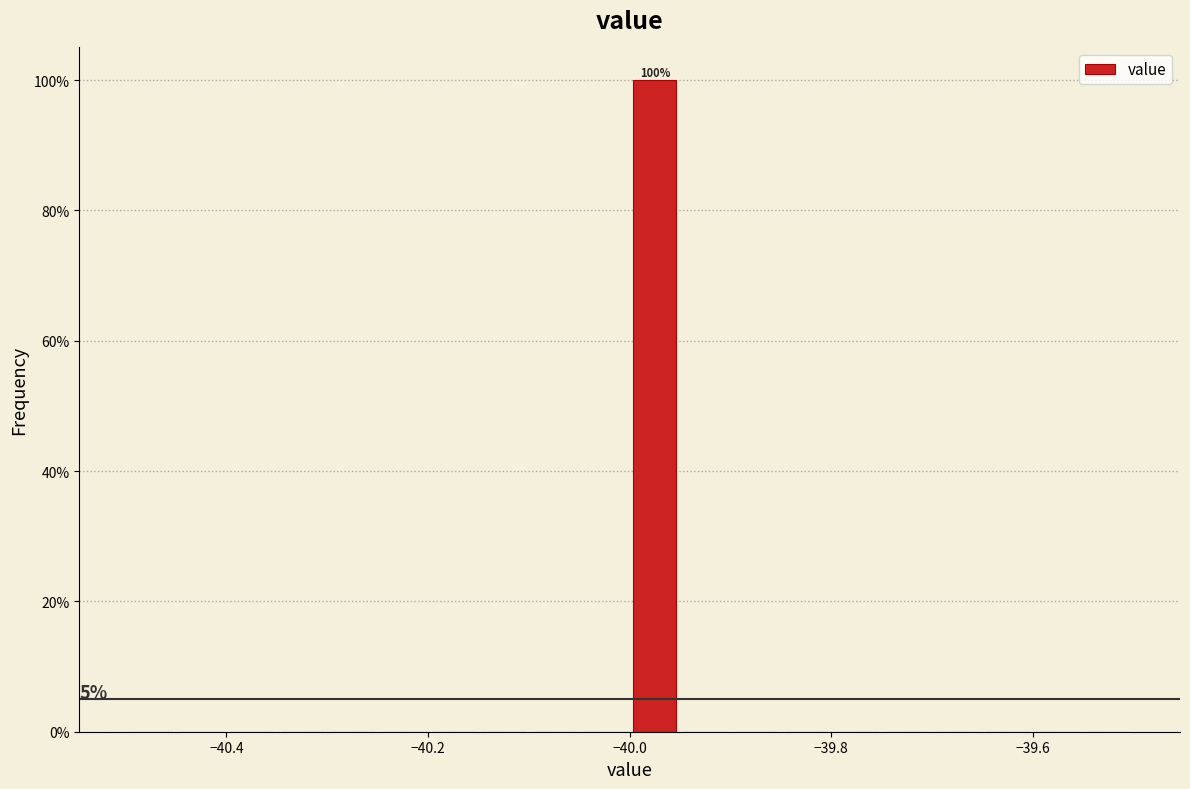

Read against the x-axis, roughly where is the centre of the tallest bar?

-39.98